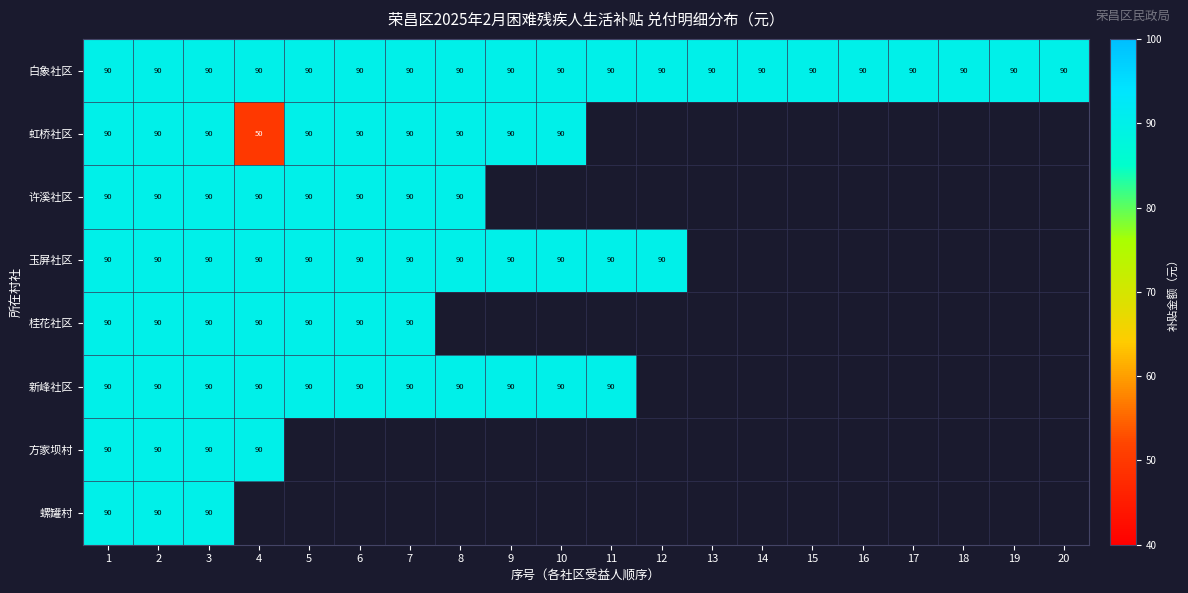

The 新峰社区 series shows 90 at 1. True or false?

True